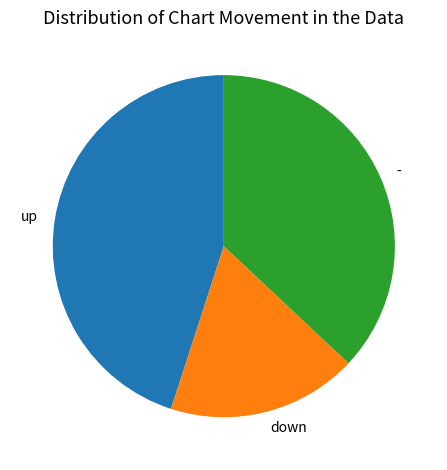

Which has a higher value, - or up?

up